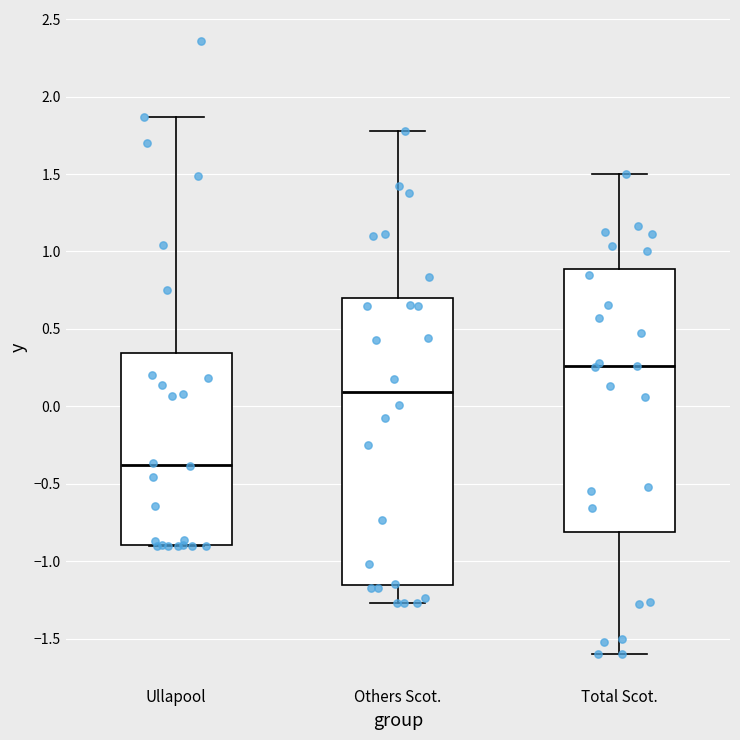

Reading left to right, read every box against the y-axis: the position of its median line, the range the box covers, and the ends of its whiskers. The values are not printed on the chart, so give them approximately, as read against the axis.

Ullapool: median -0.40, box -0.90 to 0.35, whiskers -0.90 to 1.85
Others Scot.: median 0.10, box -1.15 to 0.70, whiskers -1.25 to 1.80
Total Scot.: median 0.25, box -0.80 to 0.90, whiskers -1.60 to 1.50